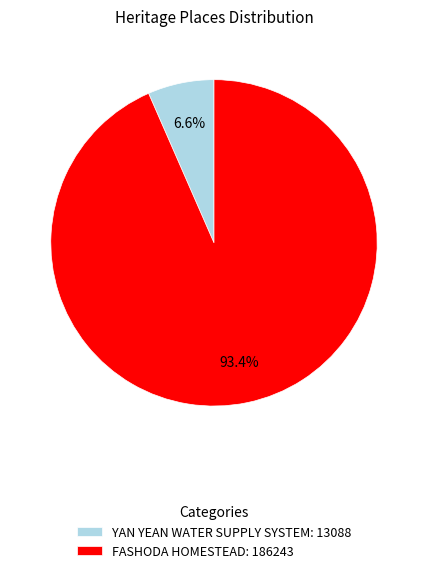

To the nearest percent, what is the difference between the largest and smallest slice percentages?

87%